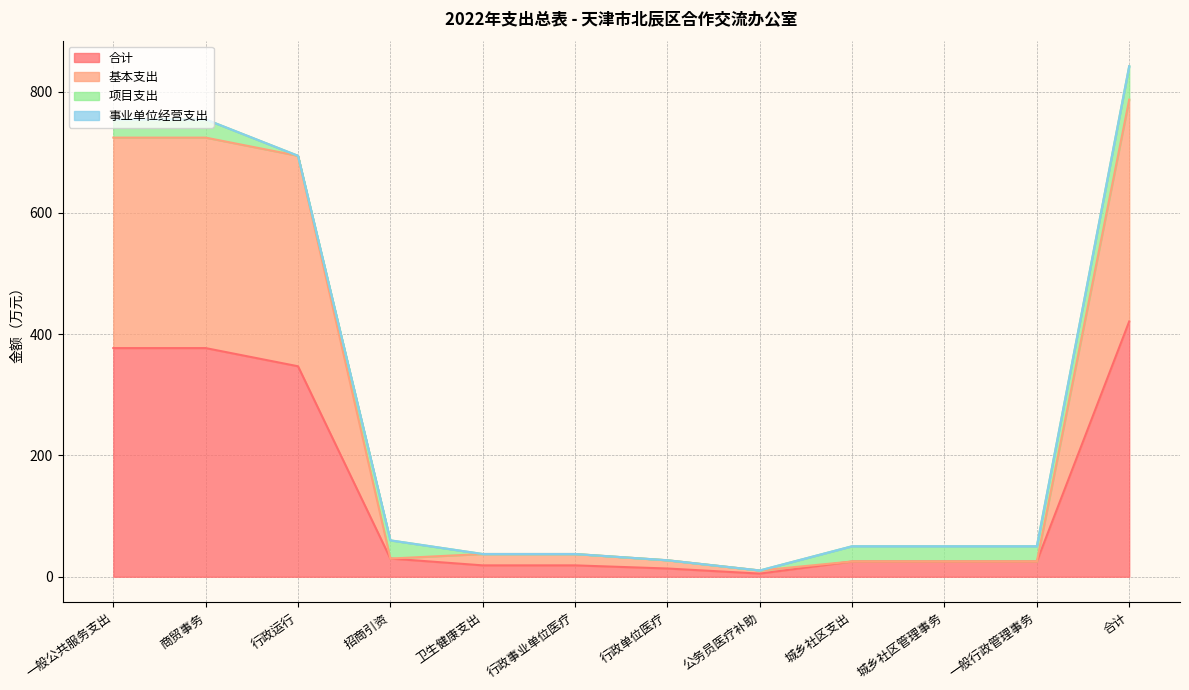

How many categories are shown in the chart?

12